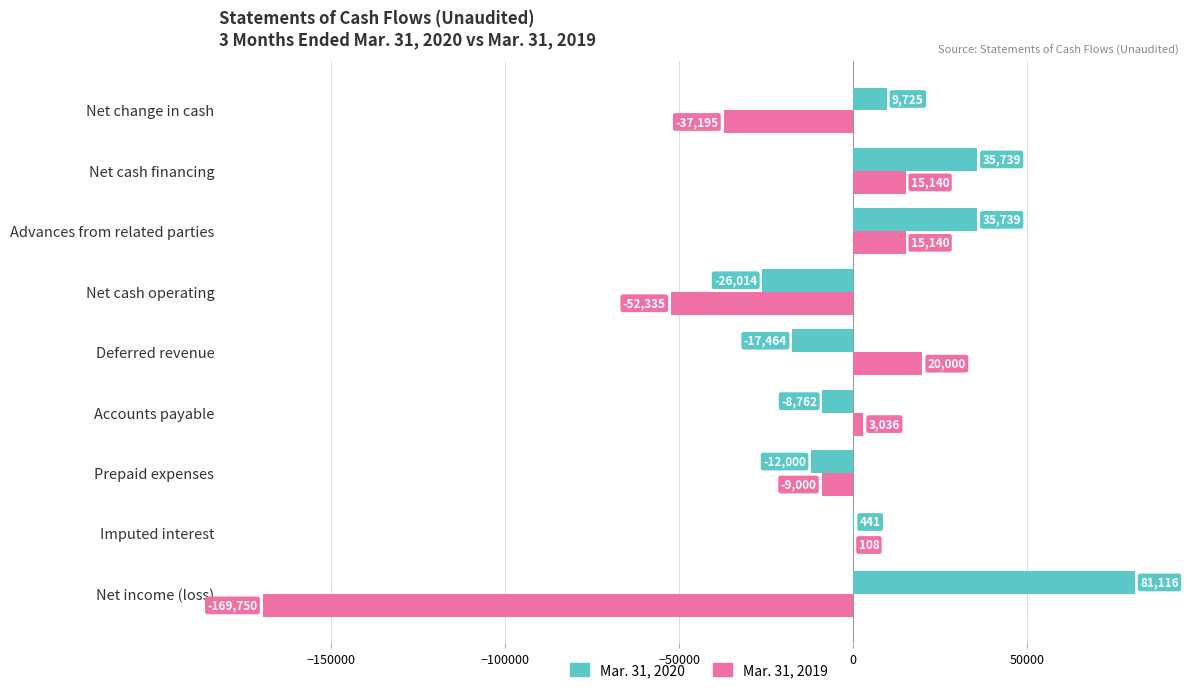

Where is Mar. 31, 2019 nearest to the value -74875?

Net cash operating